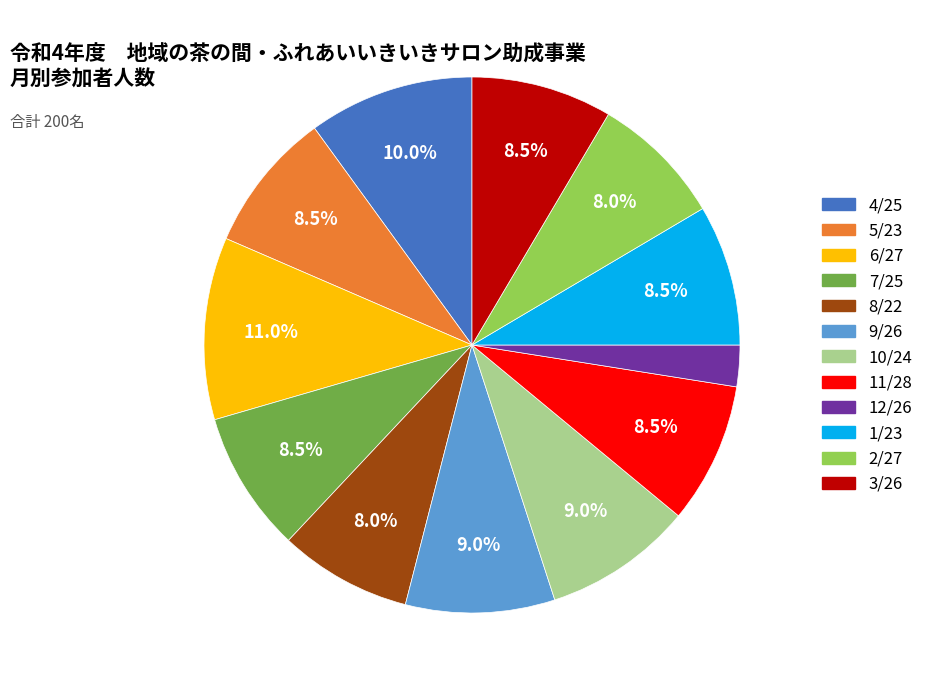

What is the smallest slice in the pie chart?

12/26